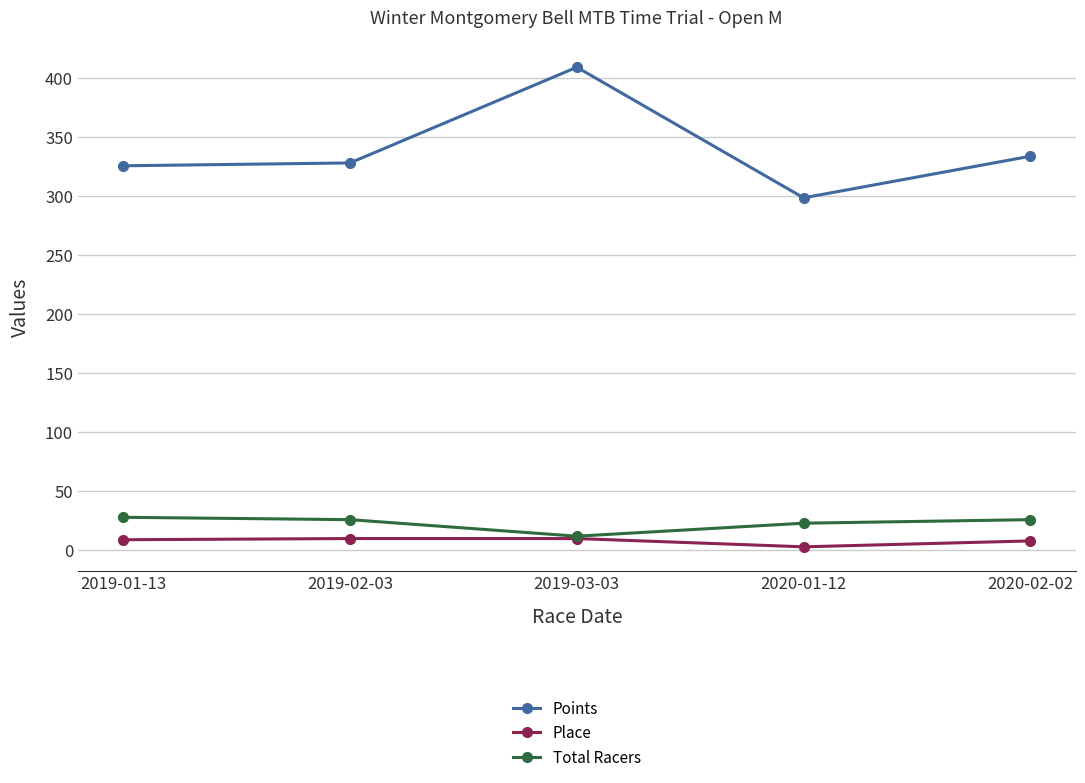

How many values in the Place series are below 9?

2